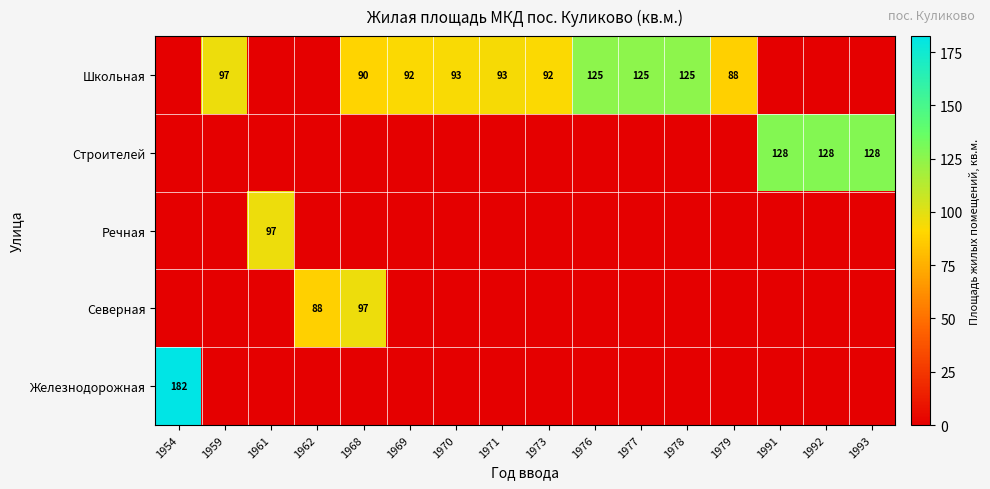

The Строителей series shows 64 at 1992. True or false?

False